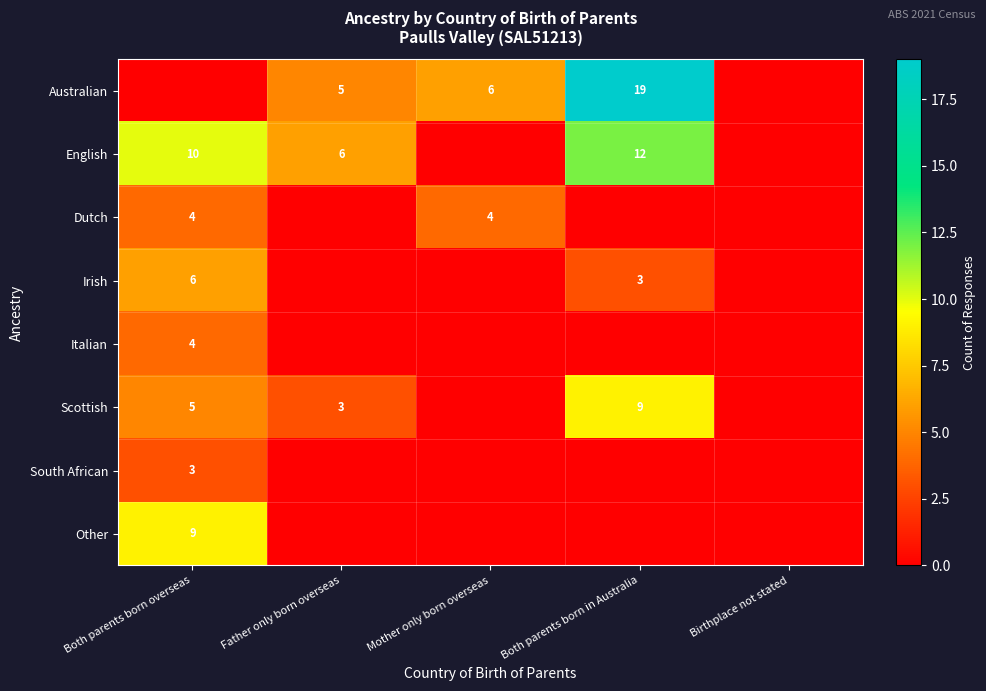

True or false: English has a value of 12 at Both parents born in Australia.

True